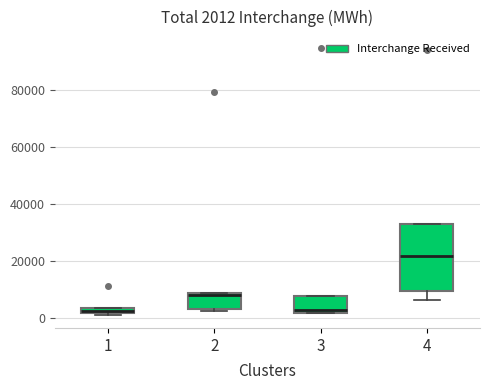

Which box is the tallest, from its lower edge to its upper edge?

4